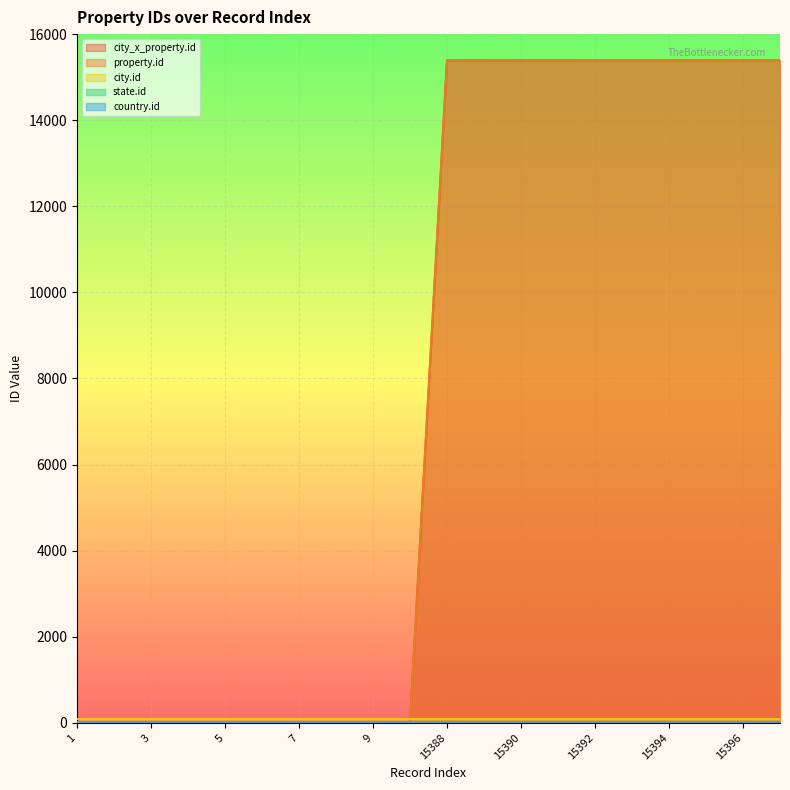

At 15393, list the series in order from largest to smallest.

city_x_property.id, property.id, city.id, state.id, country.id